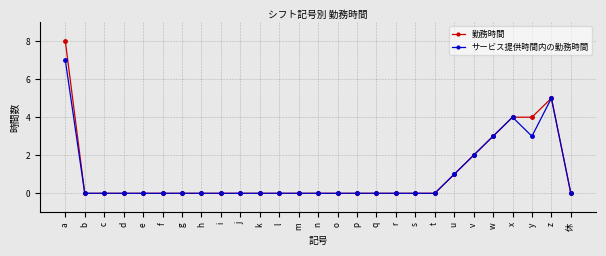

True or false: サービス提供時間内の勤務時間 has a value of 3 at o.

False